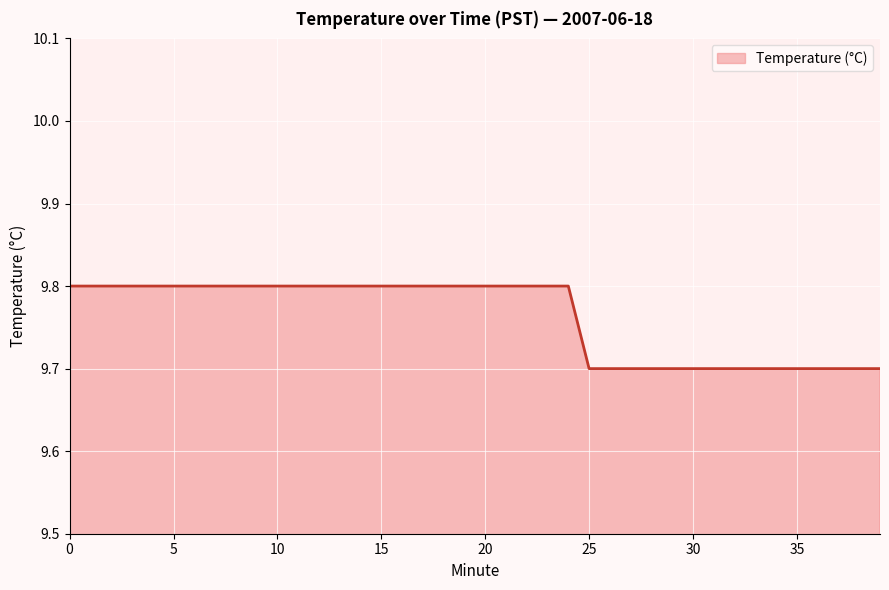

What is the maximum value shown in the chart?

9.8